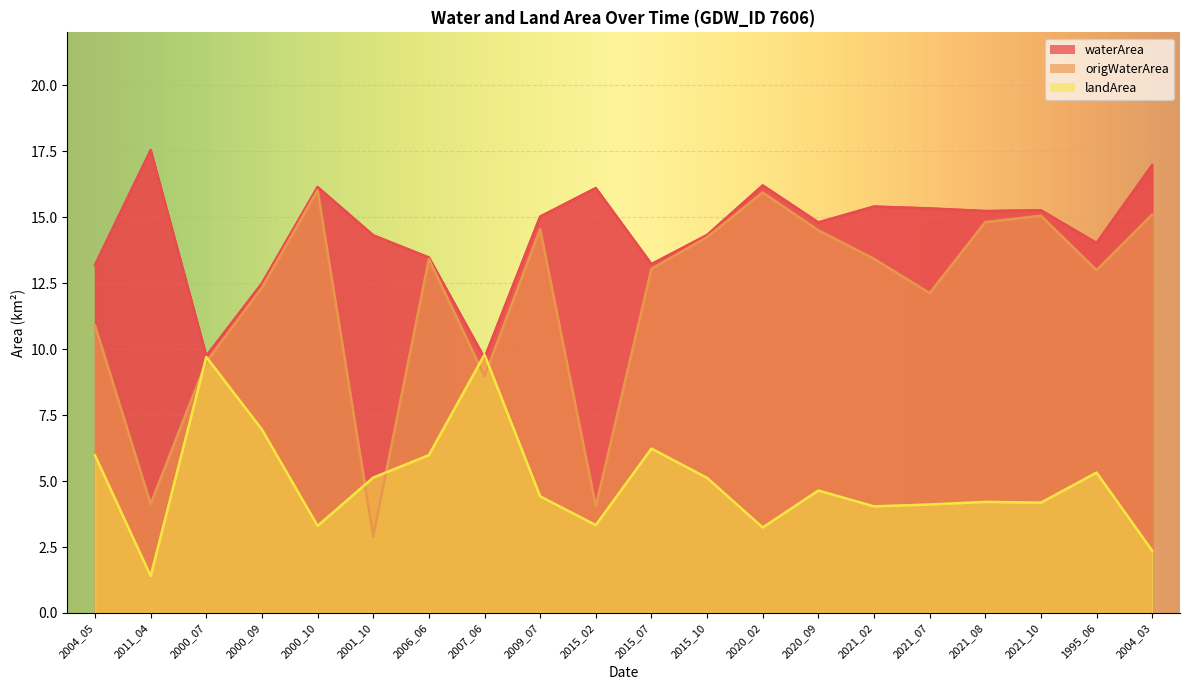

Is the value of landArea at 2004_03 greater than the value of waterArea at 1995_06?

No